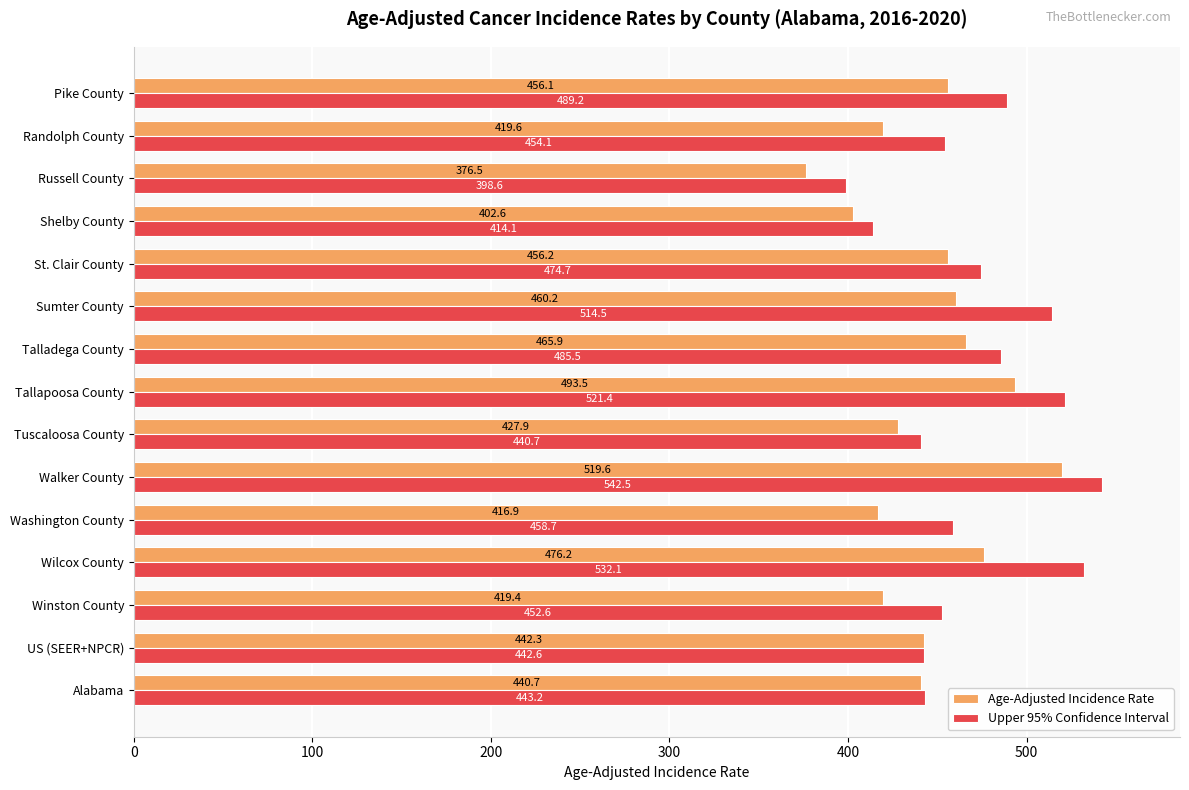

What is the sum of all Upper 95% Confidence Interval values?

7064.5